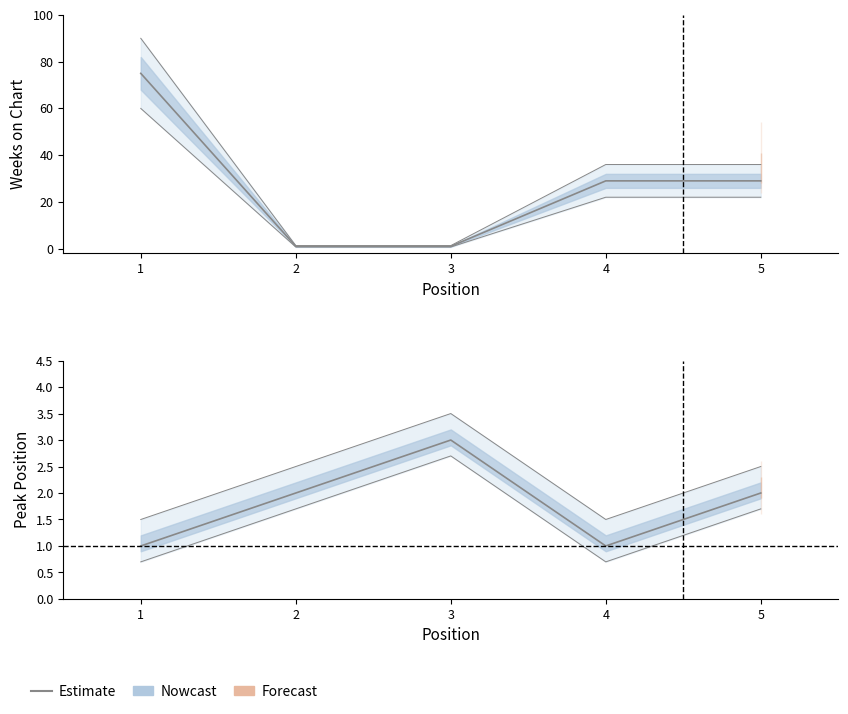

What is the value of the Weeks on Chart point at the 4th from the left?

29